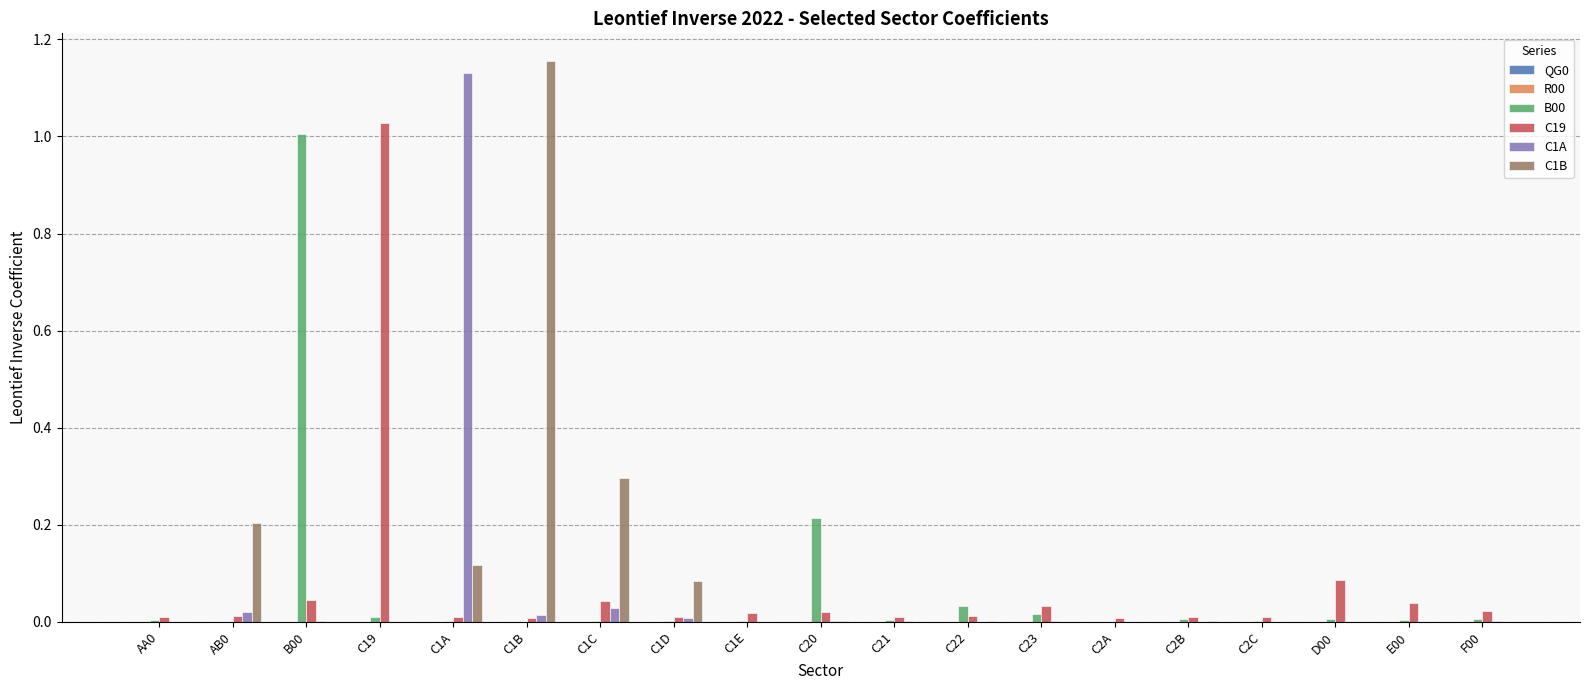

Which series has the widest spread of values?

C1B